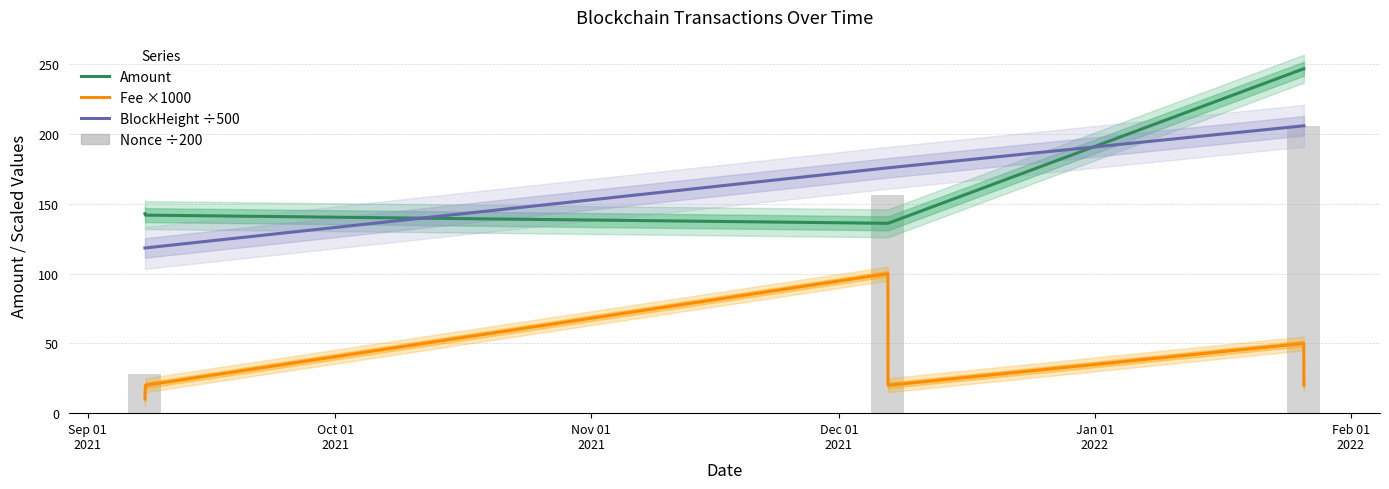

What is the sum of all Amount values?

1050.6